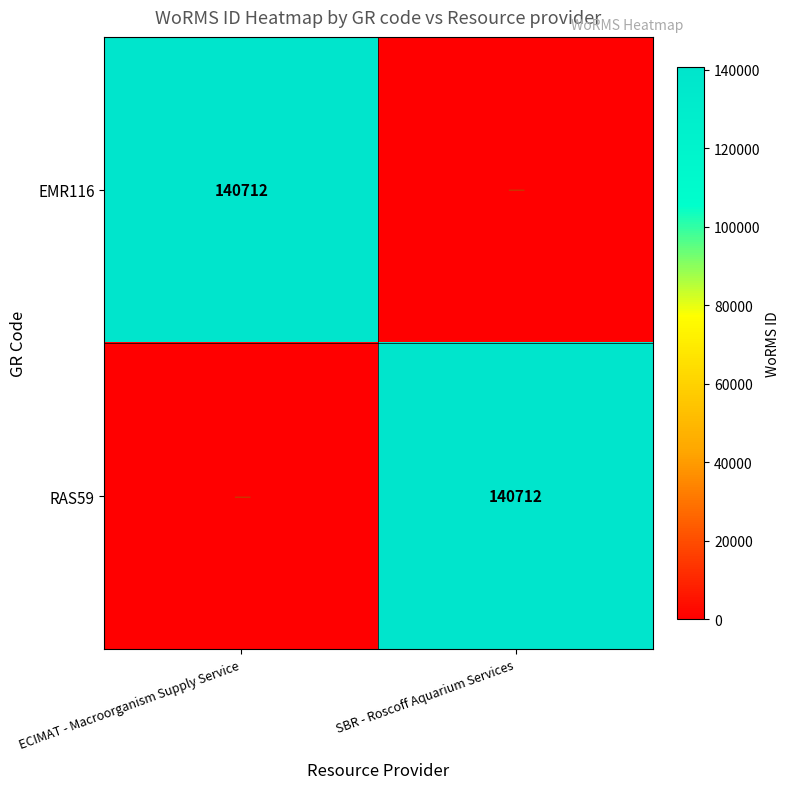

How many distinct data groups are displayed?

2